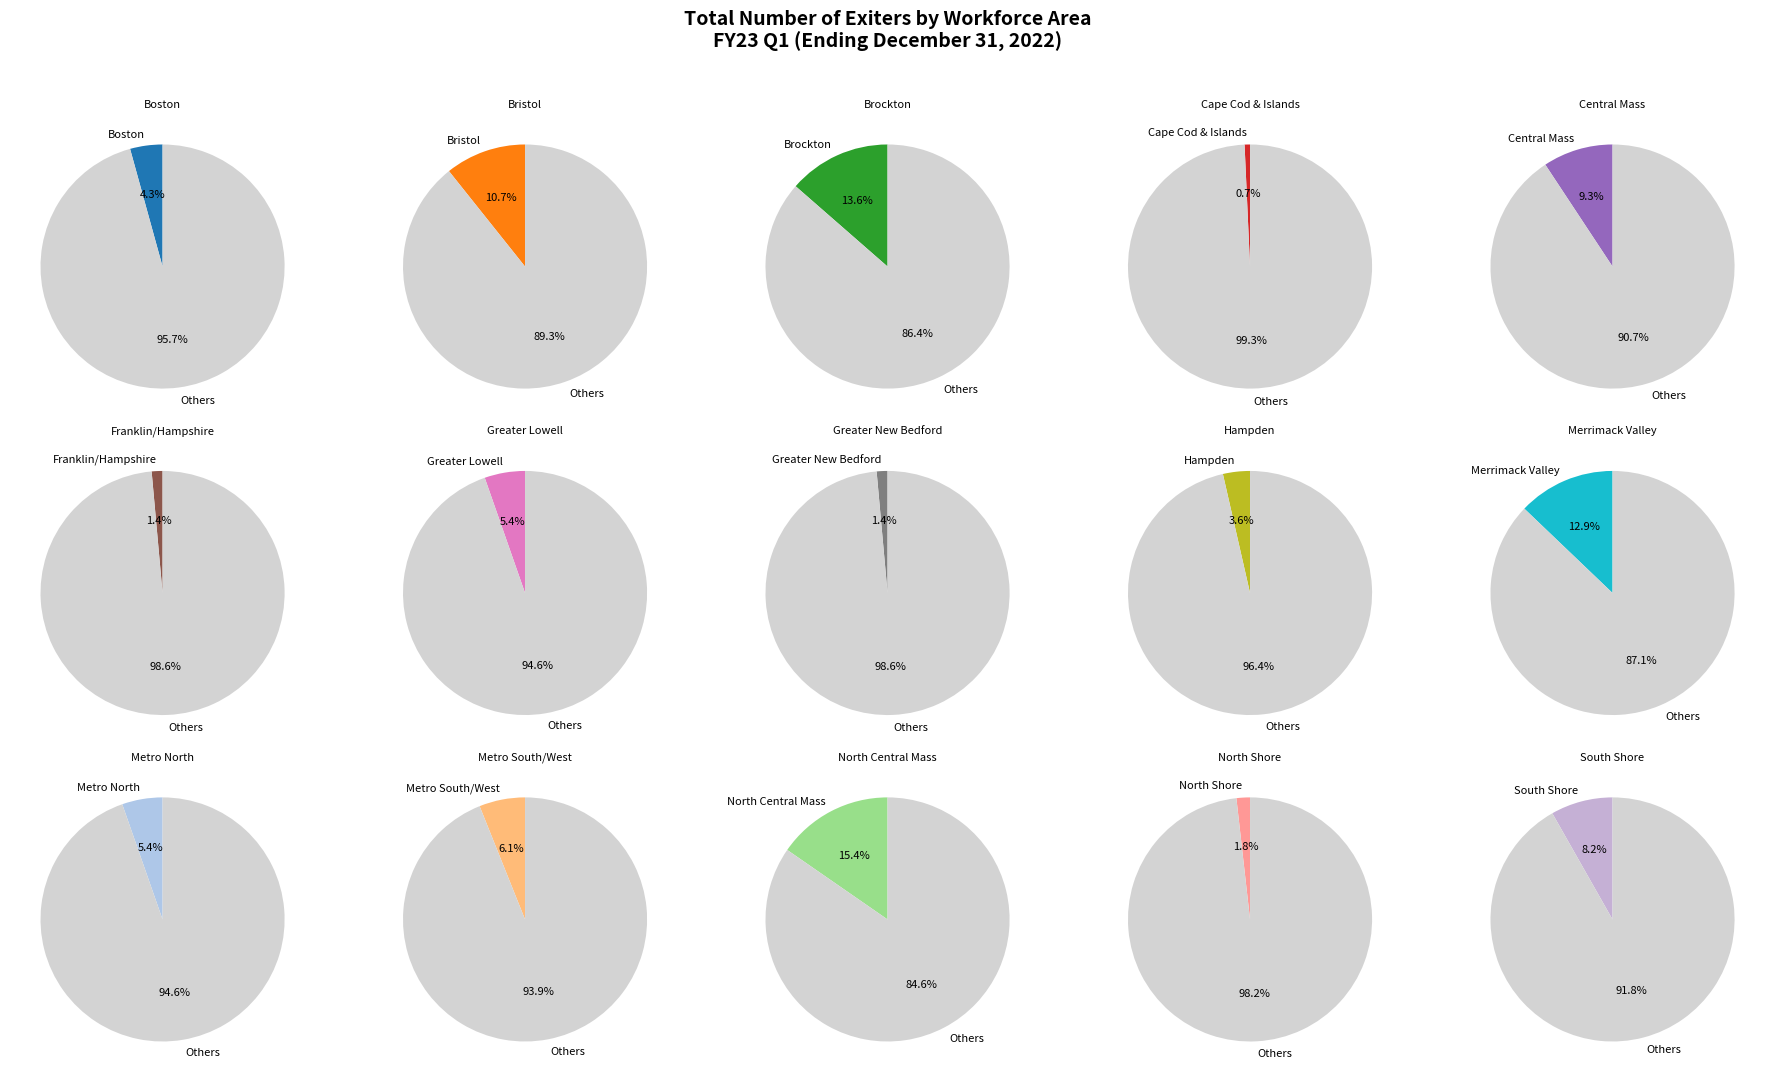

The Brockton slice represents 14% of the pie. True or false?

True